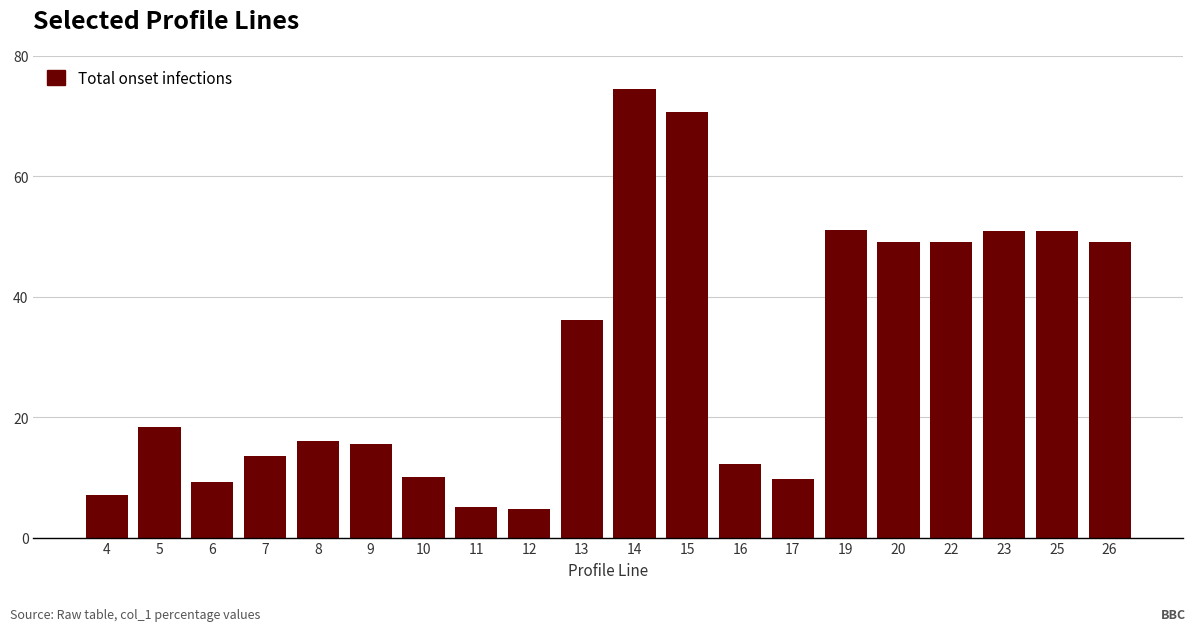

At which label is the value closest to 39?

13